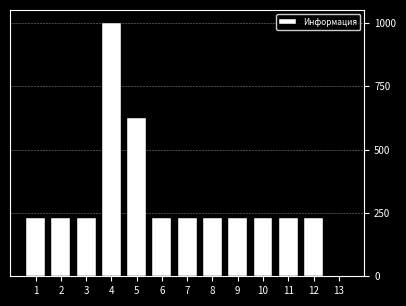

The value at 3 is 230. True or false?

True